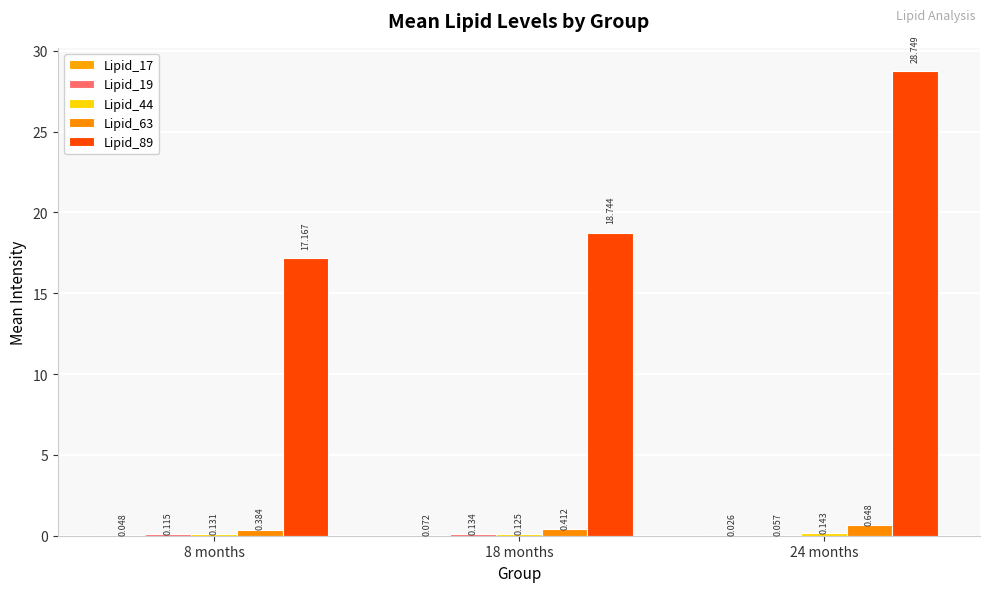

What is the difference between the Lipid_63 values at 24 months and 18 months?

0.2